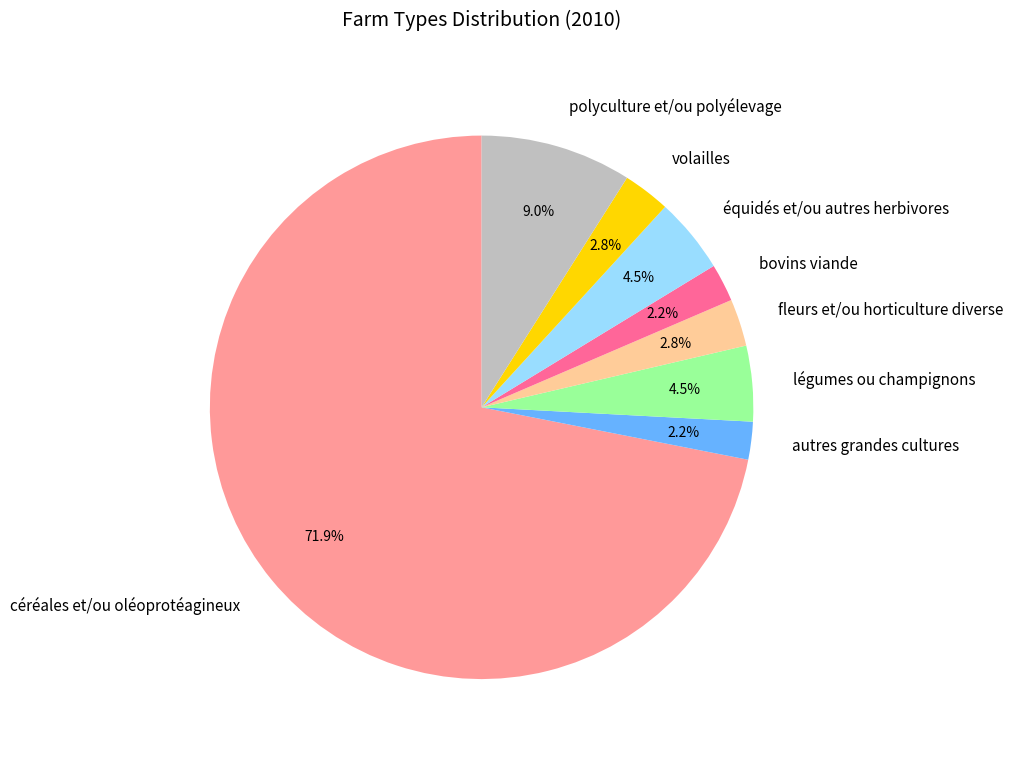

Between volailles and légumes ou champignons, which is larger?

légumes ou champignons